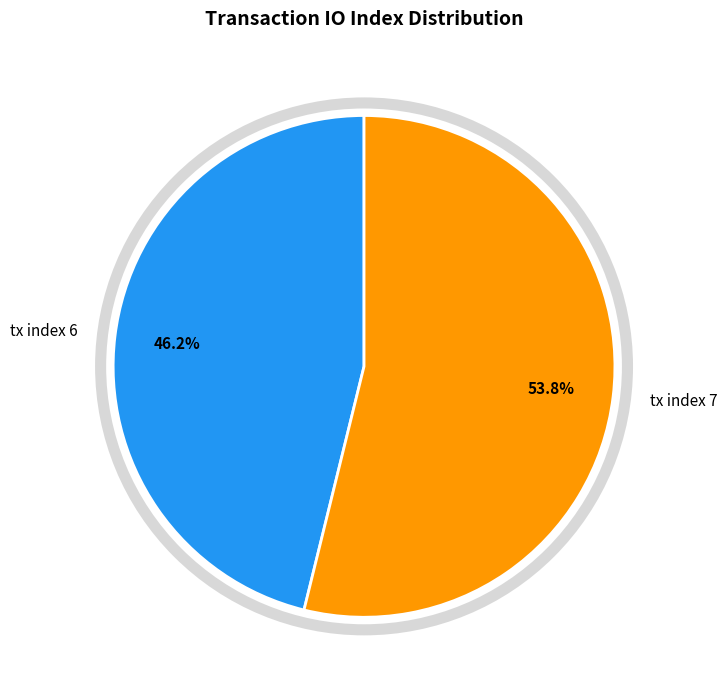

Which slice is the smallest?

tx index 6